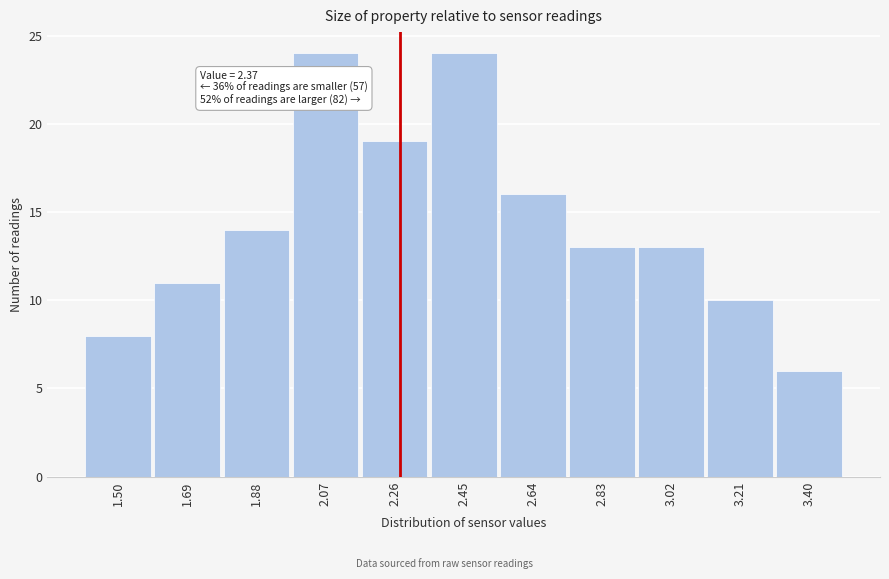

Reading left to right, list all the values displayed in this chart.

1.50=8	1.69=11	1.88=14	2.07=24	2.26=19	2.45=24	2.64=16	2.83=13	3.02=13	3.21=10	3.40=6